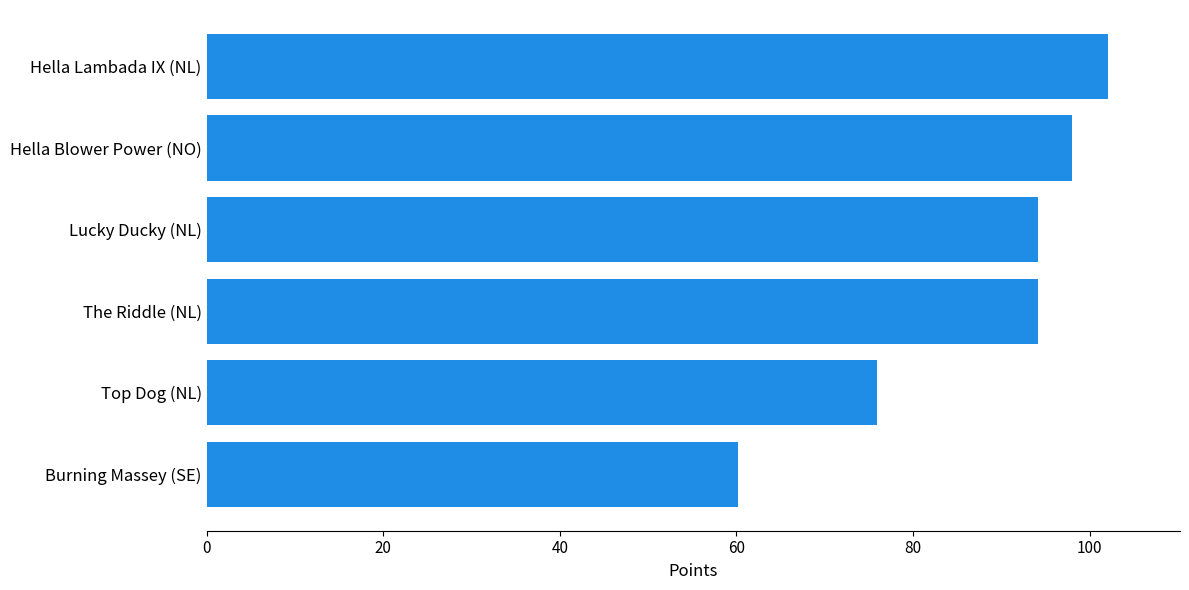

Approximately how many times larger is the value at Lucky Ducky (NL) compared to Hella Blower Power (NO)?

1.0